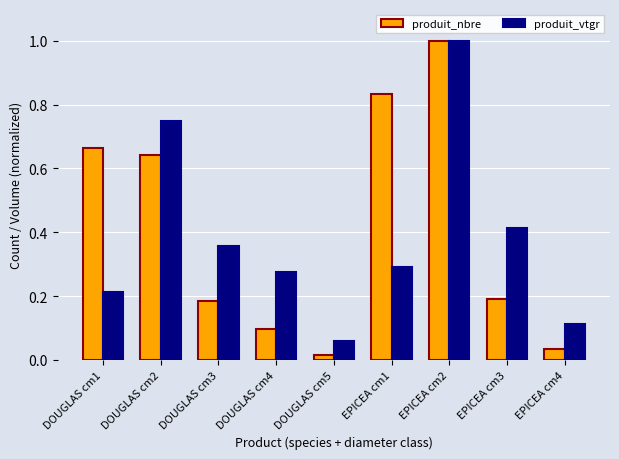

What position from the left is EPICEA cm1?

6